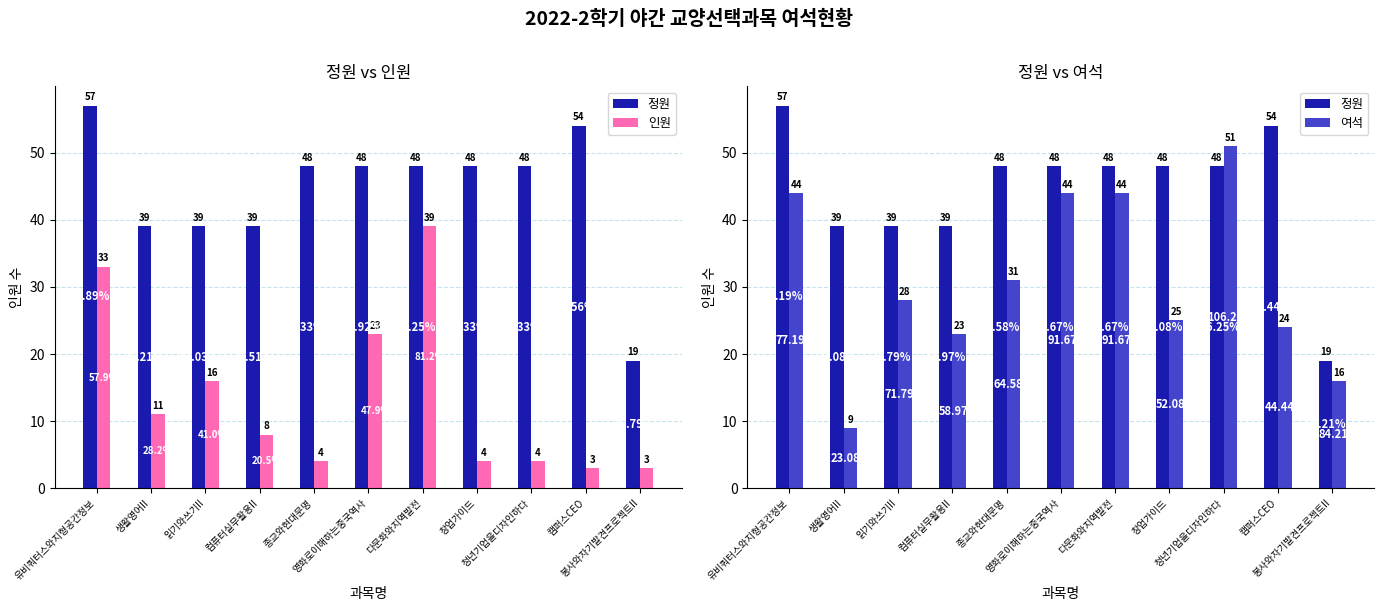

Reading left to right, extract all data points from this chart.

정원: 유비쿼터스와지형공간정보=57	생활영어II=39	읽기와쓰기II=39	컴퓨터실무활용II=39	종교와현대문명=48	영화로이해하는중국역사=48	다문화와지역발전=48	창업가이드=48	청년기업을디자인하다=48	캠퍼스CEO=54	봉사와자기발견프로젝트II=19
인원: 유비쿼터스와지형공간정보=33	생활영어II=11	읽기와쓰기II=16	컴퓨터실무활용II=8	종교와현대문명=4	영화로이해하는중국역사=23	다문화와지역발전=39	창업가이드=4	청년기업을디자인하다=4	캠퍼스CEO=3	봉사와자기발견프로젝트II=3
여석: 유비쿼터스와지형공간정보=44	생활영어II=9	읽기와쓰기II=28	컴퓨터실무활용II=23	종교와현대문명=31	영화로이해하는중국역사=44	다문화와지역발전=44	창업가이드=25	청년기업을디자인하다=51	캠퍼스CEO=24	봉사와자기발견프로젝트II=16